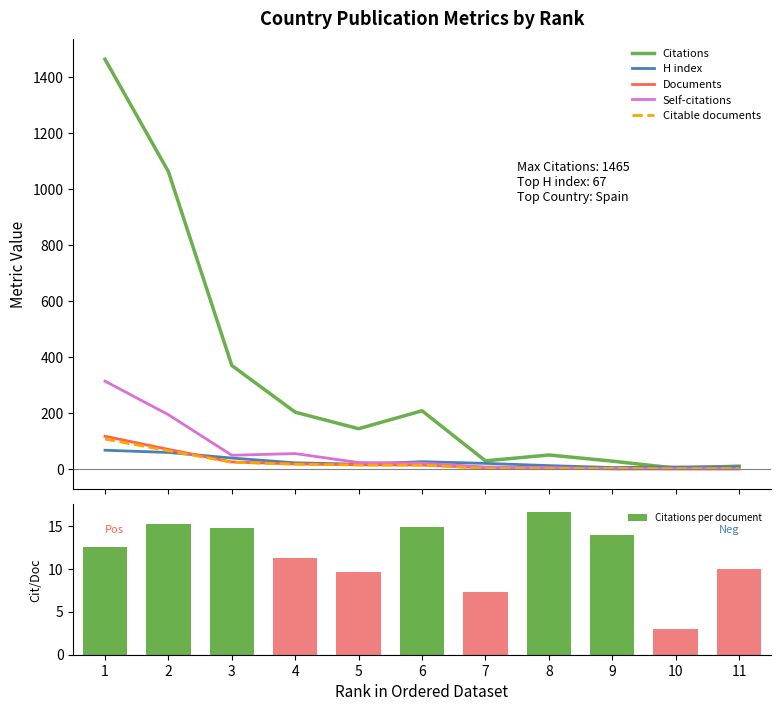

Where is Citations per document nearest to the value 9?

5